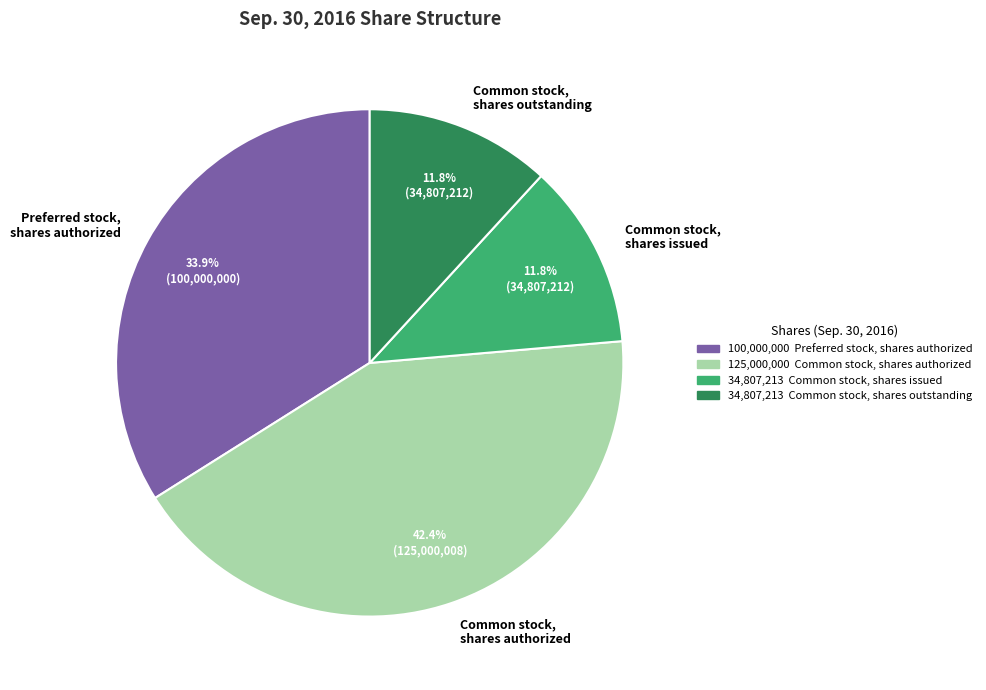

Approximately how many times larger is the value at Common stock, shares outstanding compared to Preferred stock, shares authorized?

0.3